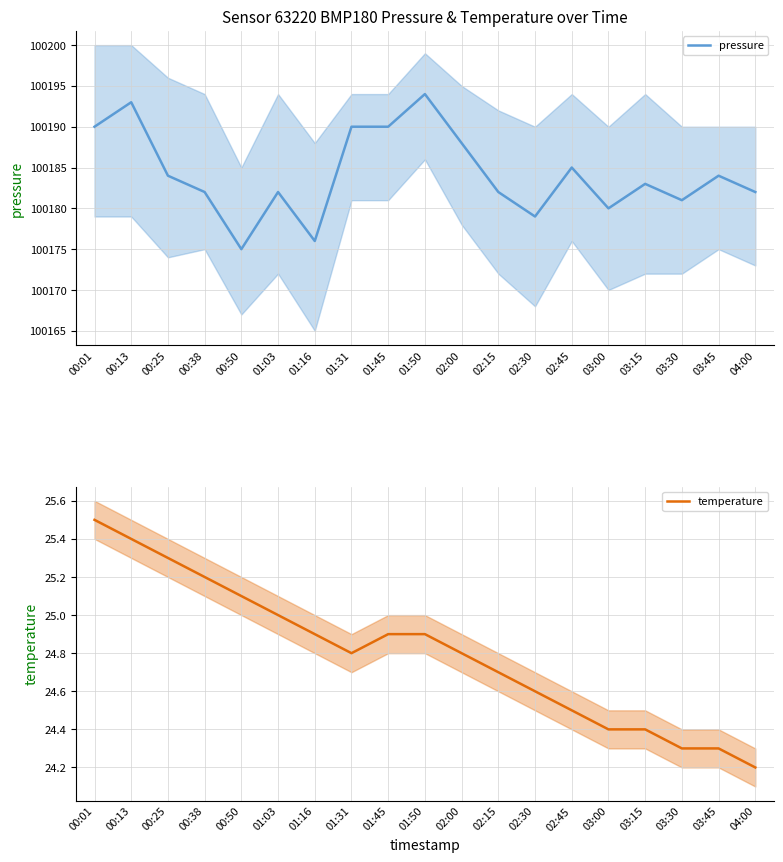

Reading left to right, extract all data points from this chart.

pressure: 100190.0	100193.0	100184.0	100182.0	100175.0	100182.0	100176.0	100190.0	100190.0	100194.0	100188.0	100182.0	100179.0	100185.0	100180.0	100183.0	100181.0	100184.0	100182.0
temperature: 25.5	25.4	25.3	25.2	25.1	25.0	24.9	24.8	24.9	24.9	24.8	24.7	24.6	24.5	24.4	24.4	24.3	24.3	24.2